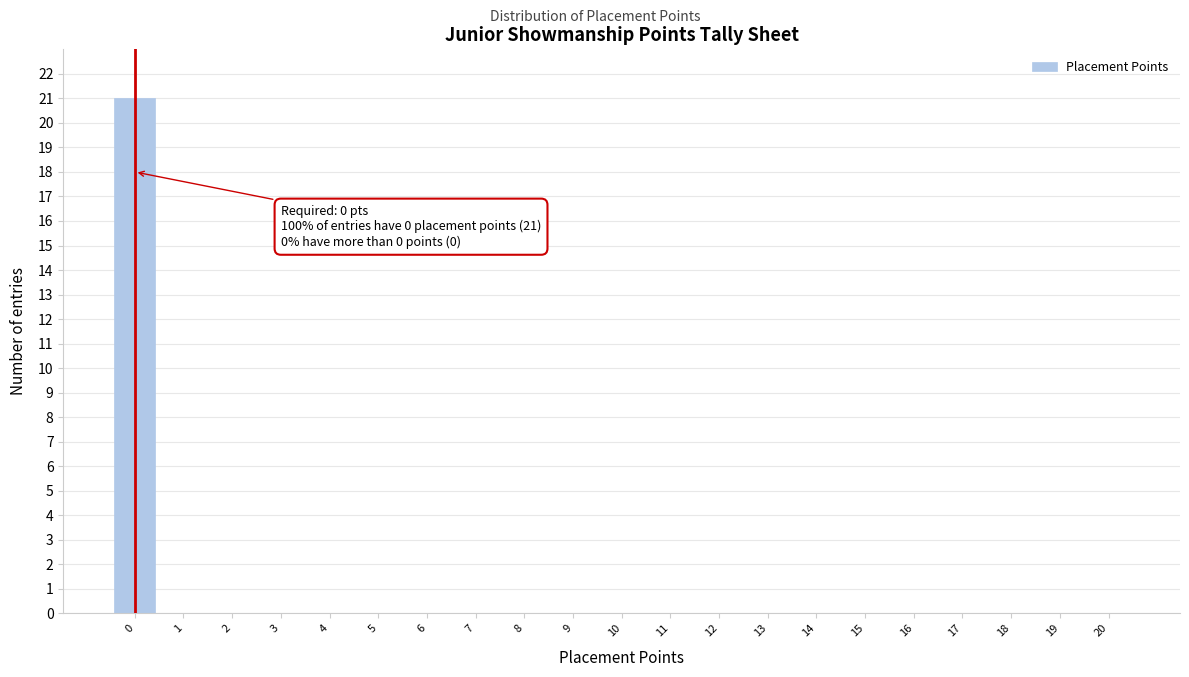

Reading left to right, extract all data points from this chart.

0=21	1=0	2=0	3=0	4=0	5=0	6=0	7=0	8=0	9=0	10=0	11=0	12=0	13=0	14=0	15=0	16=0	17=0	18=0	19=0	20=0